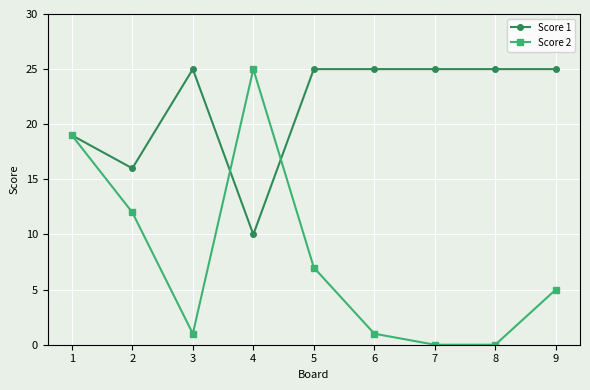

Reading right to left, extract all data points from this chart.

Score 1: 9=25	8=25	7=25	6=25	5=25	4=10	3=25	2=16	1=19
Score 2: 9=5	8=0	7=0	6=1	5=7	4=25	3=1	2=12	1=19